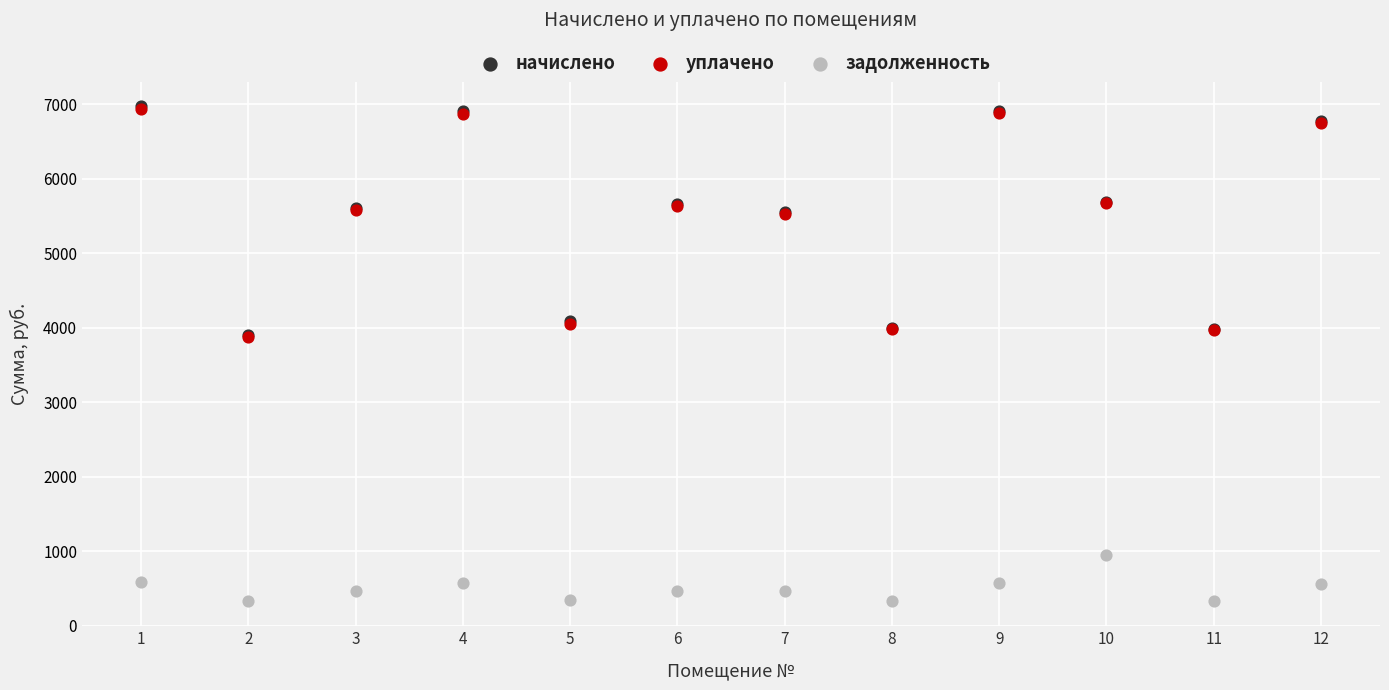

Which series has the widest spread of Y values?

начислено